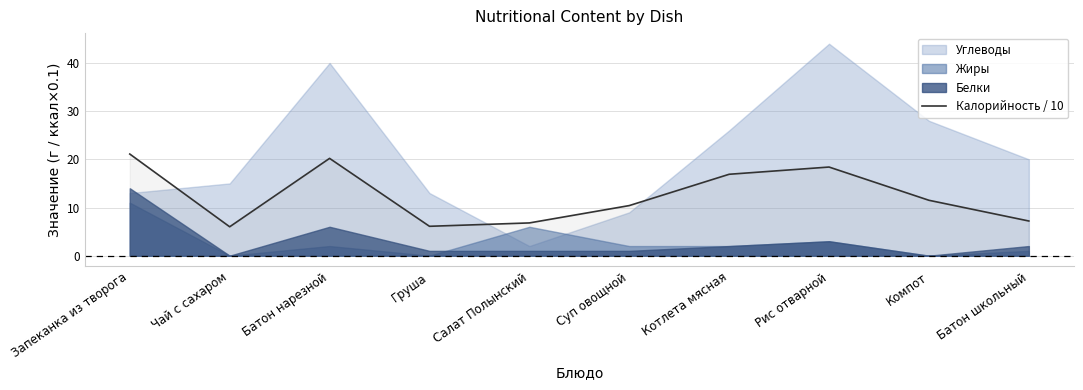

What is the highest value of the Калорийность / 10 series?

21.1